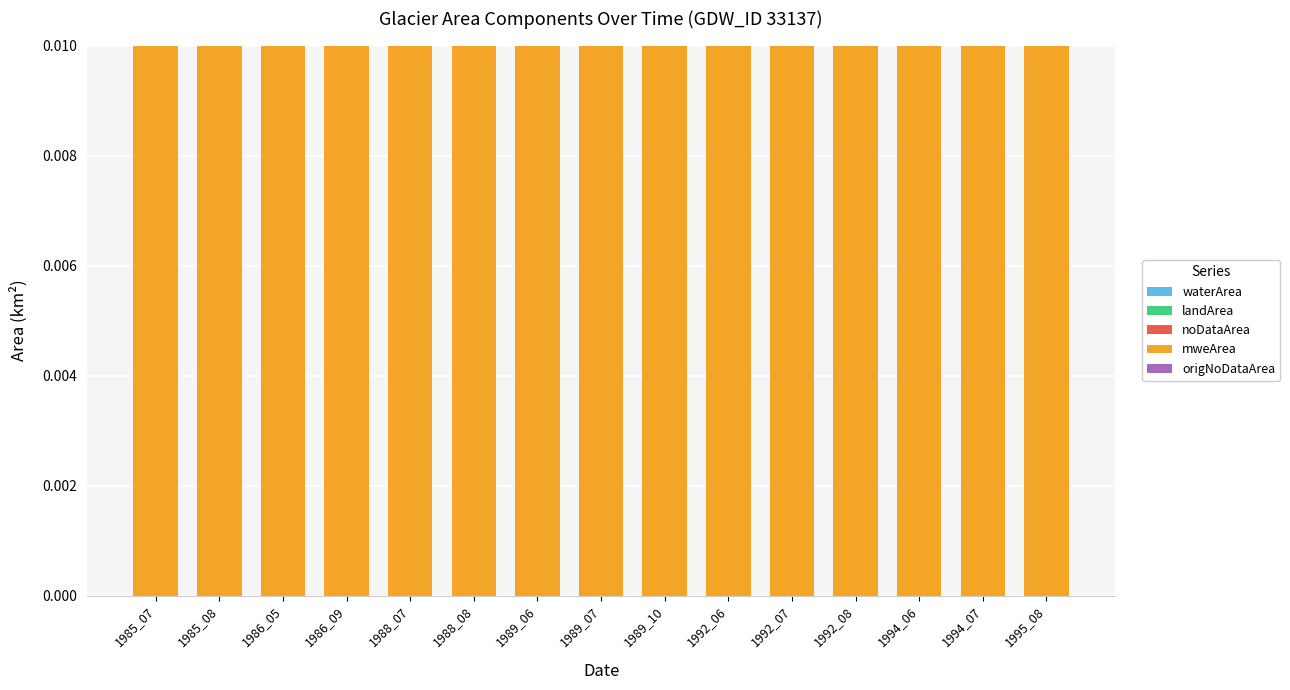

At how many categories does at least one series exceed 0?

15